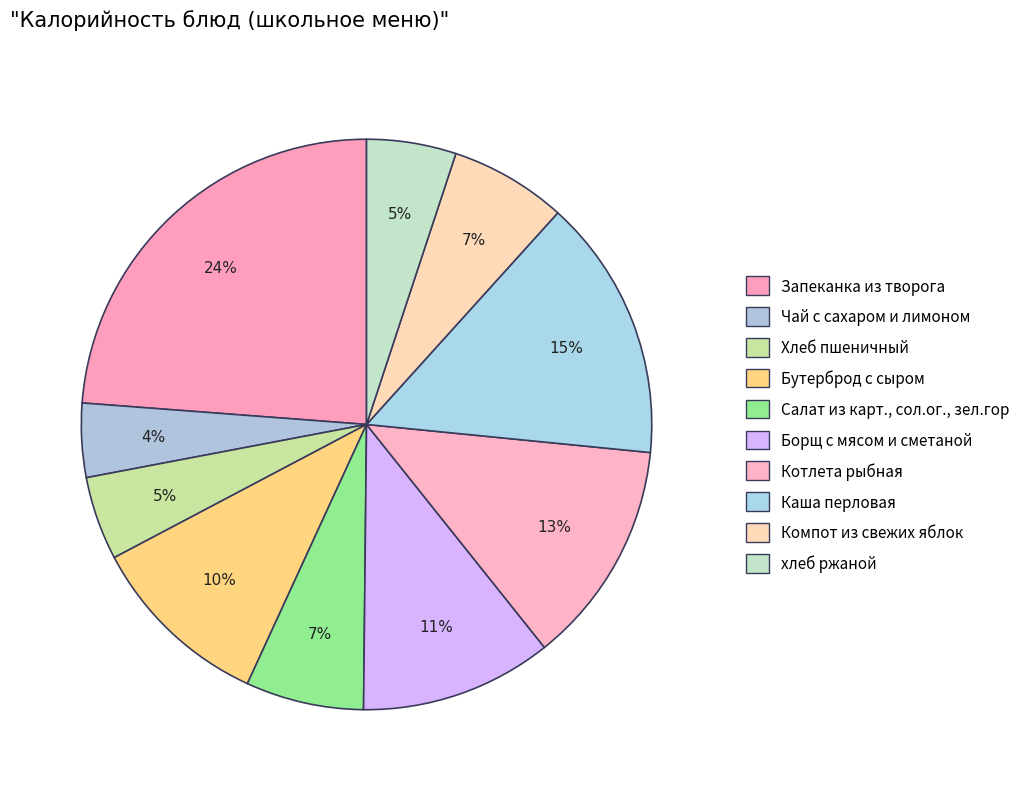

To the nearest percent, what percentage of the pie is Хлеб пшеничный?

5%